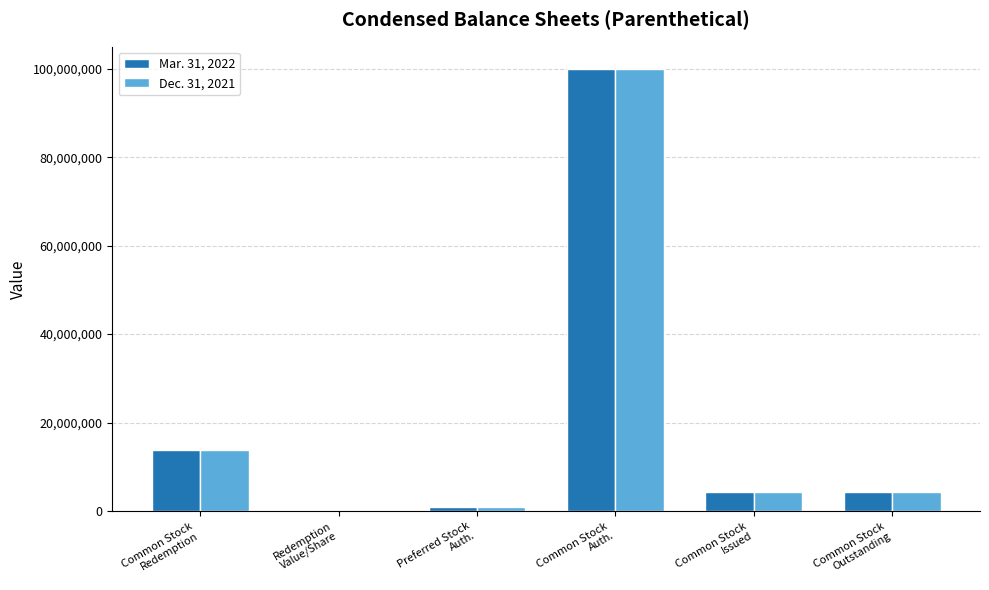

What is the difference between the Mar. 31, 2022 values at Redemption
Value/Share and Common Stock
Outstanding?

4368989.7